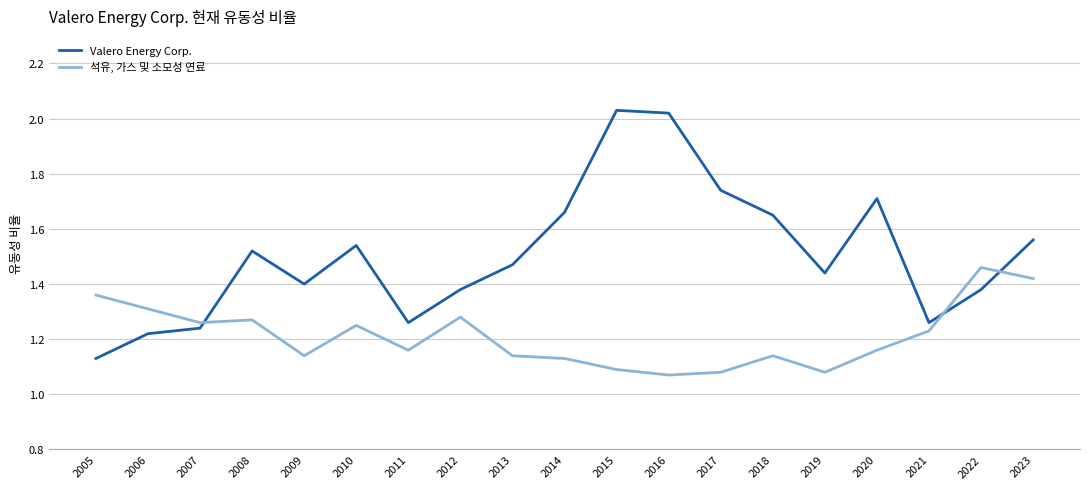

At which label is Valero Energy Corp. closest to 1?

2005